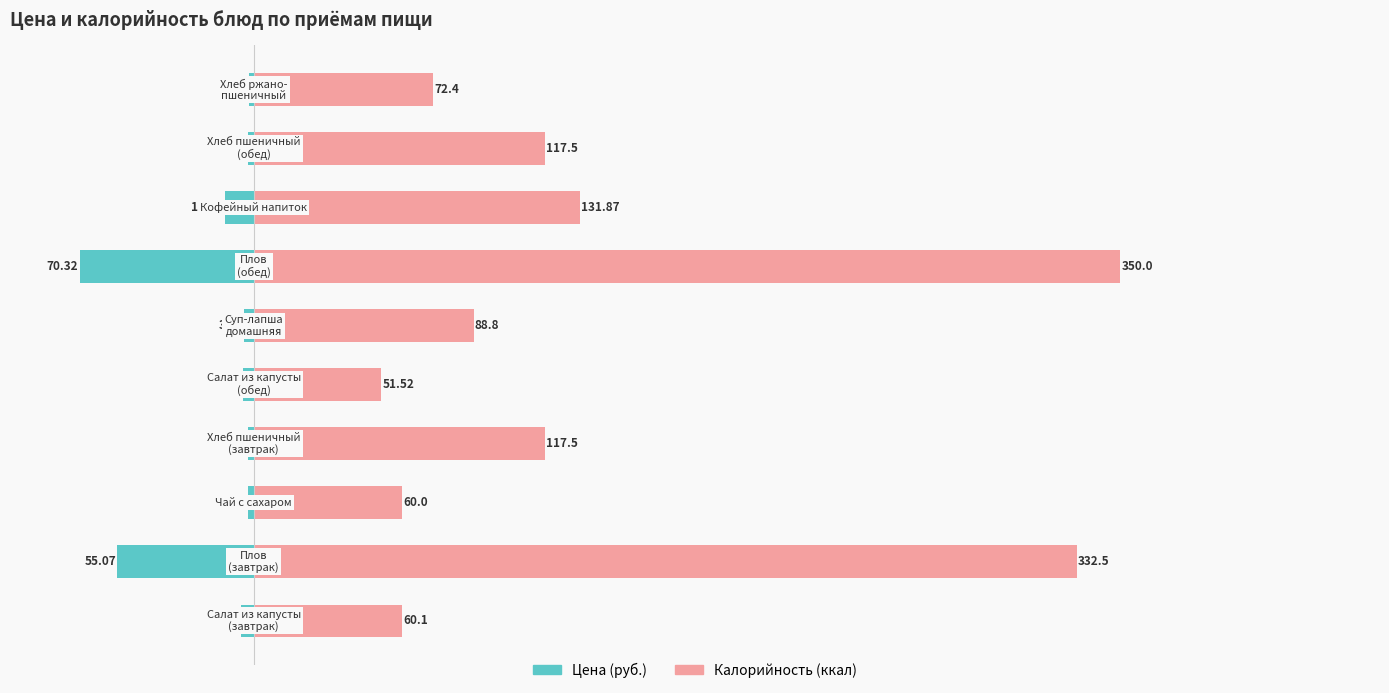

How many groups of bars are there?

10